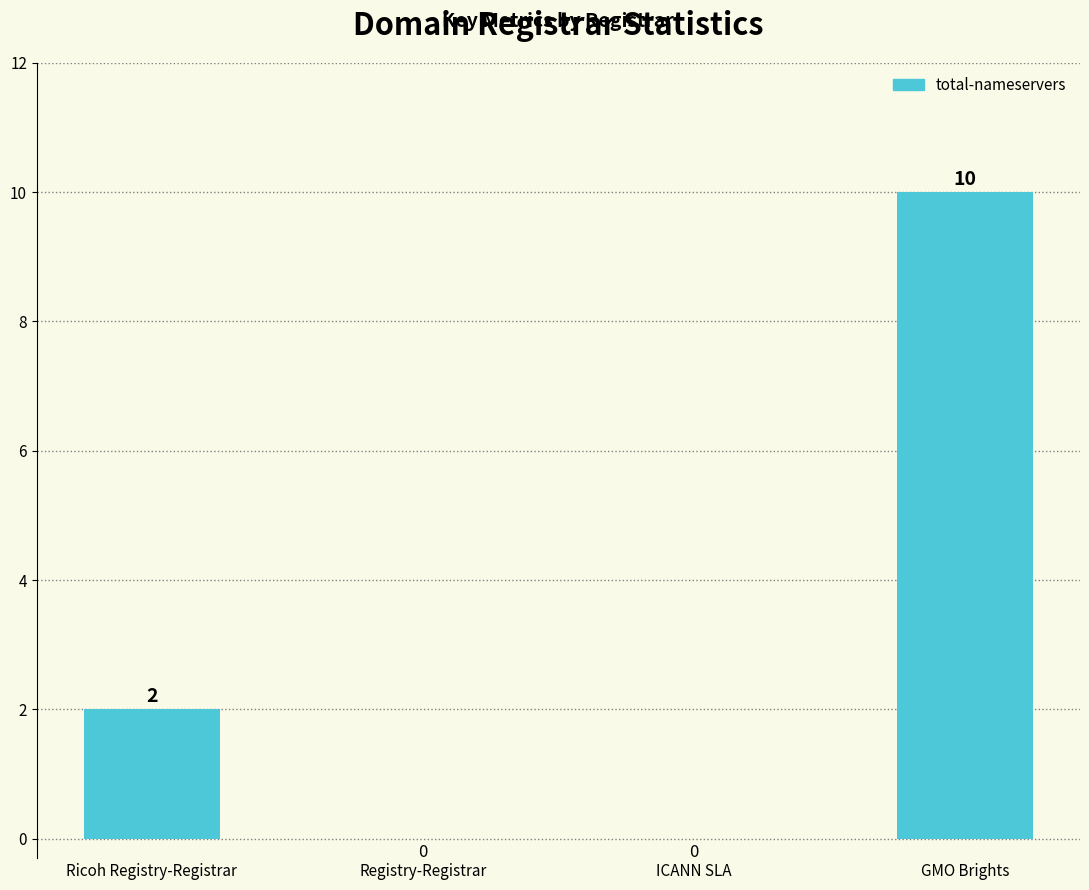

Which label corresponds to the largest value in the chart?

GMO Brights